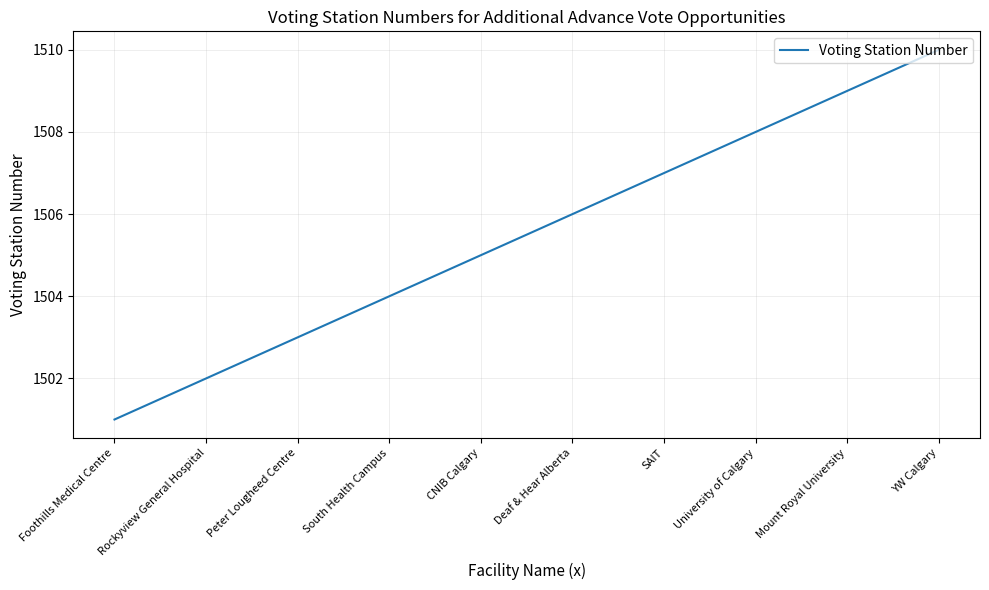

What is the ratio of the value at University of Calgary to the value at CNIB Calgary?

1.0